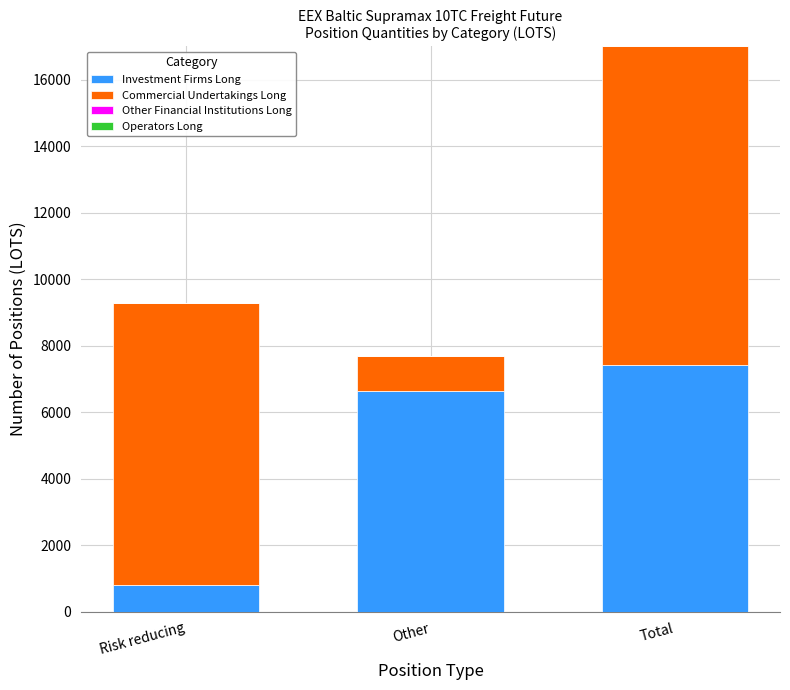

At which category is the sum across all series the highest?

Total